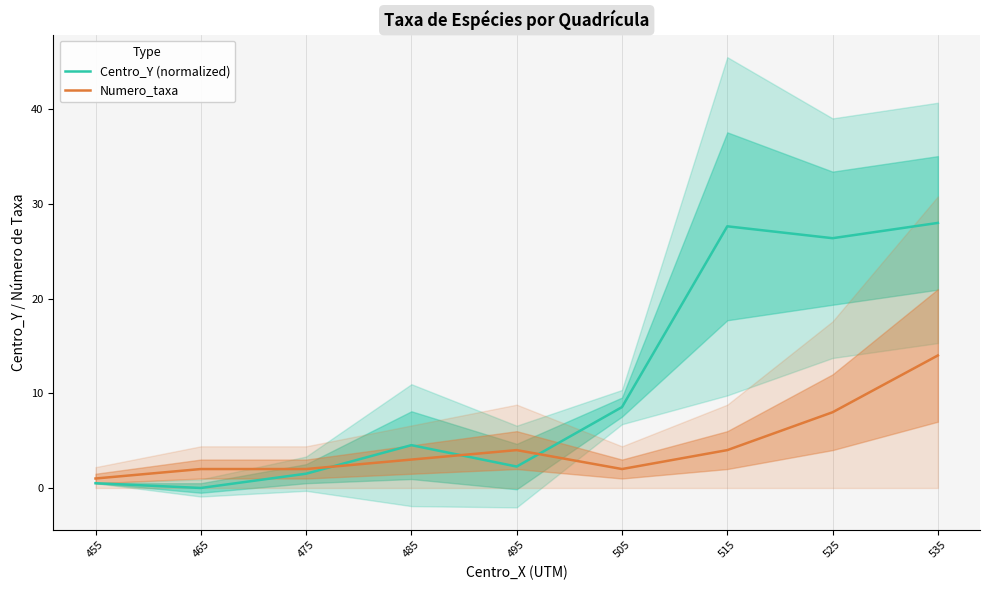

True or false: Numero_taxa has more than 2 points higher than both neighbors.

False